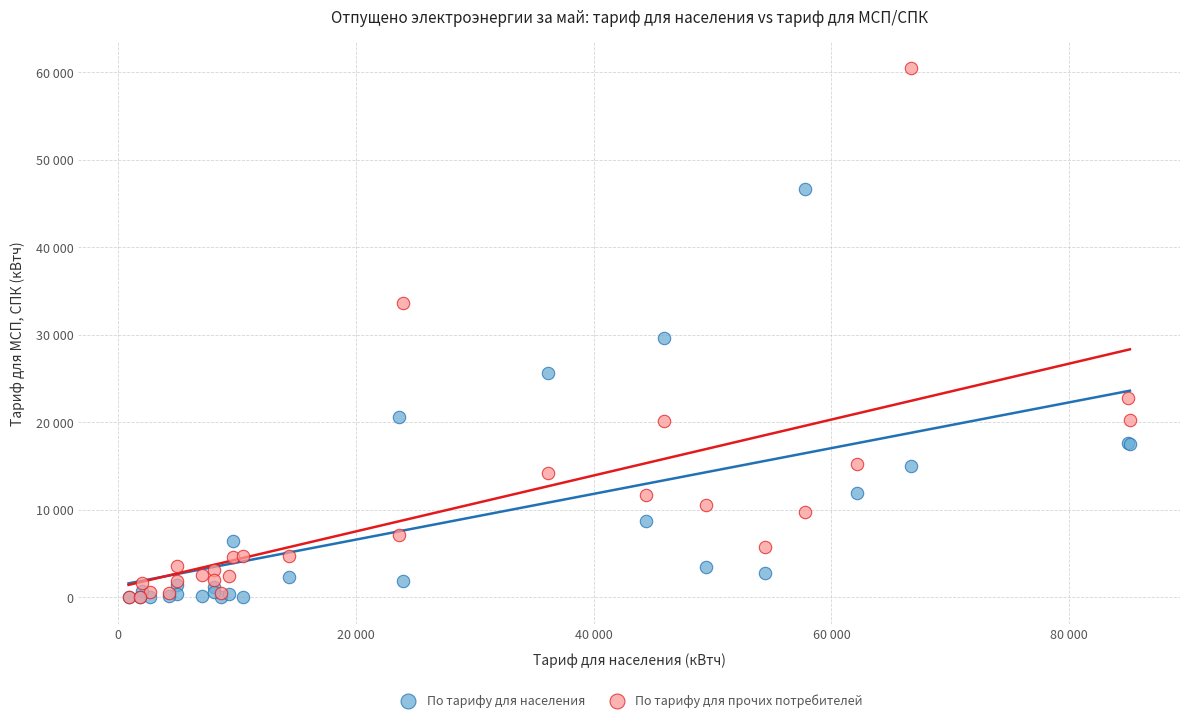

Which series contains the highest Y value?

По тарифу для прочих потребителей